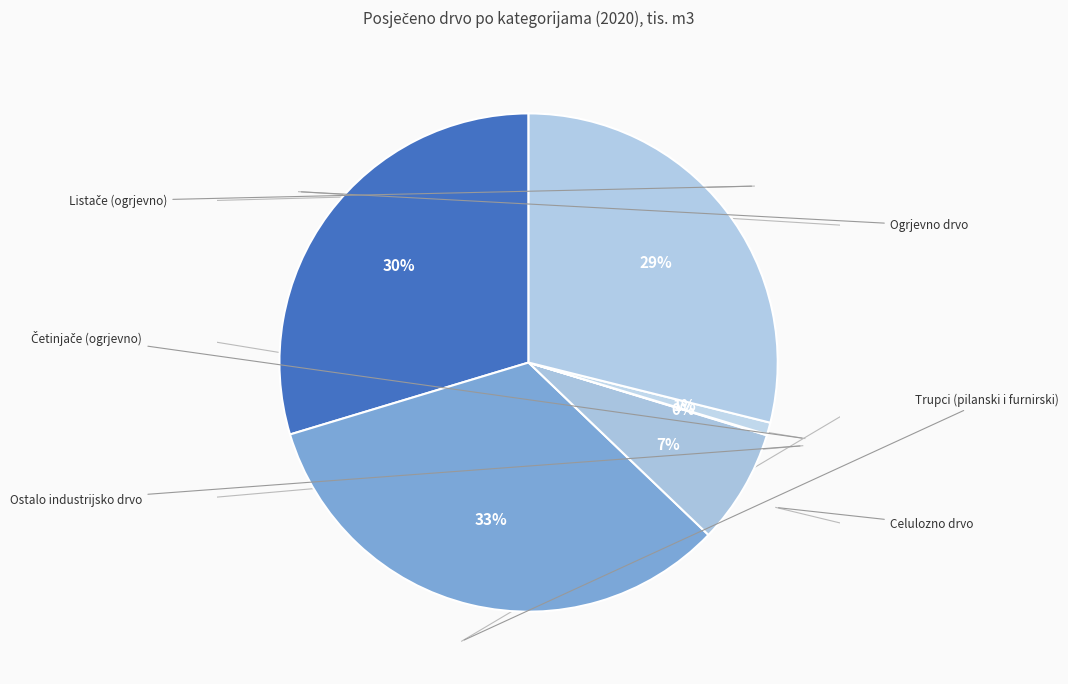

What percentage is the Trupci (pilanski i furnirski) slice, to the nearest percent?

33%